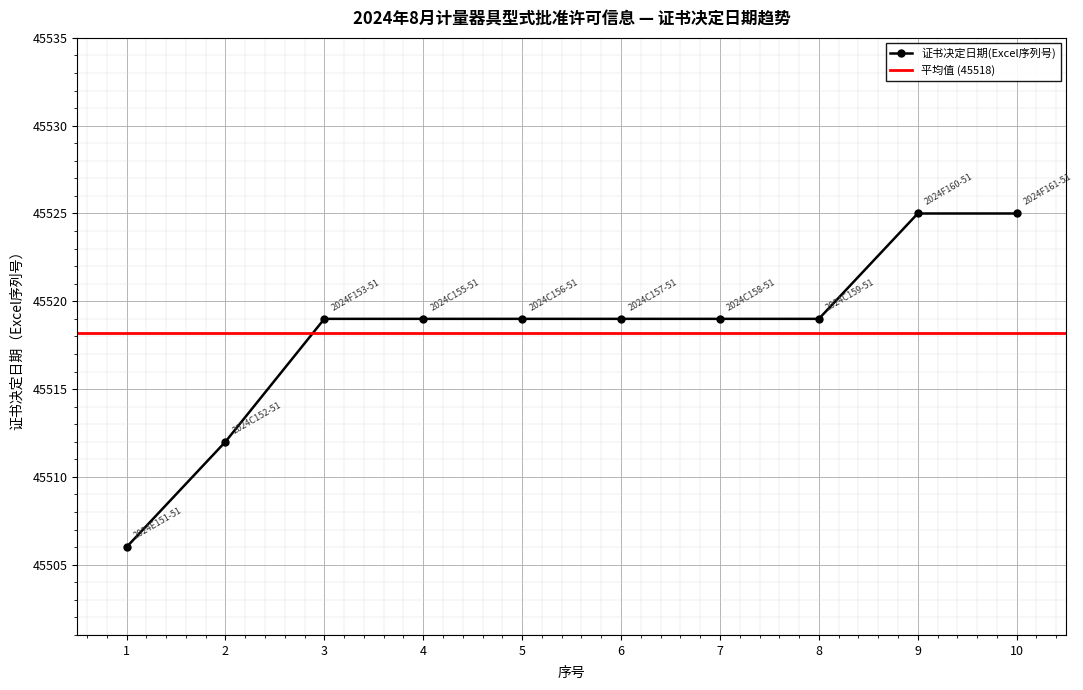

Reading left to right, transcribe all the data shown in this chart.

1=45506	2=45512	3=45519	4=45519	5=45519	6=45519	7=45519	8=45519	9=45525	10=45525